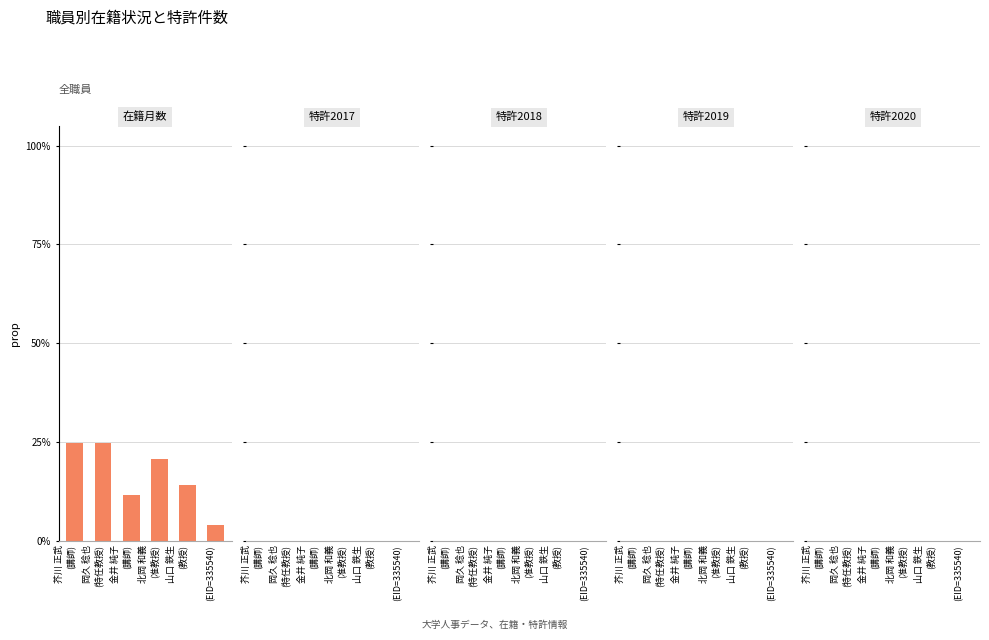

Does the chart contain any negative values?

No